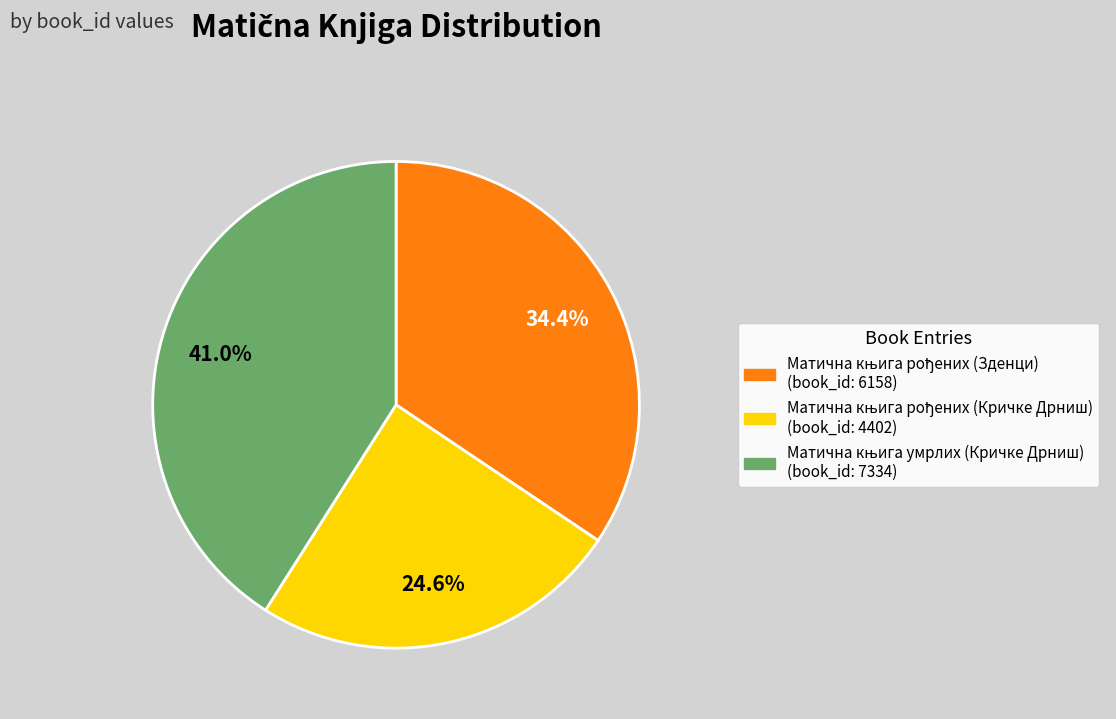

Is there a majority slice in this chart?

No